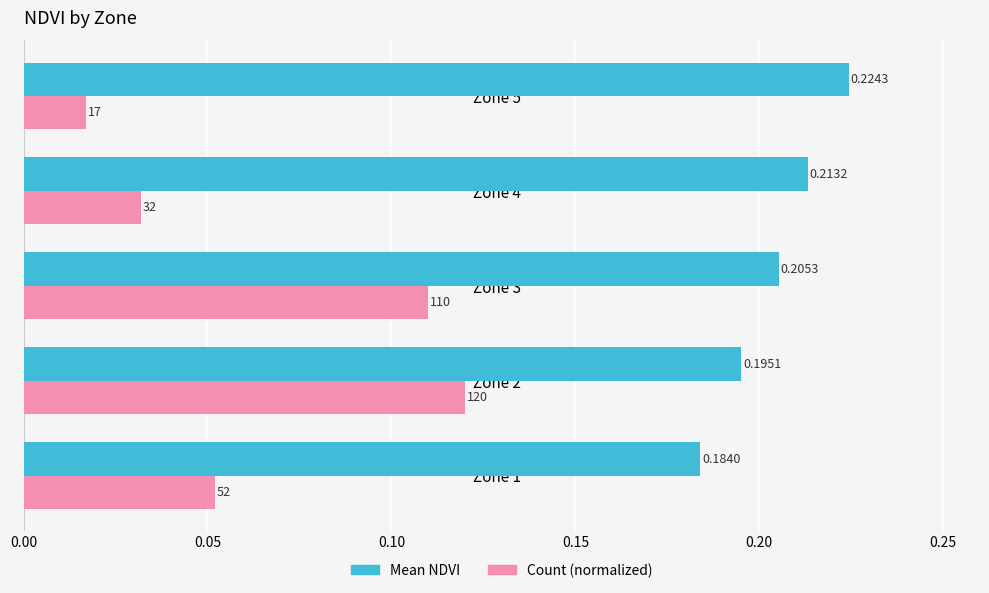

Which series has the largest range (max minus min)?

Count (normalized)